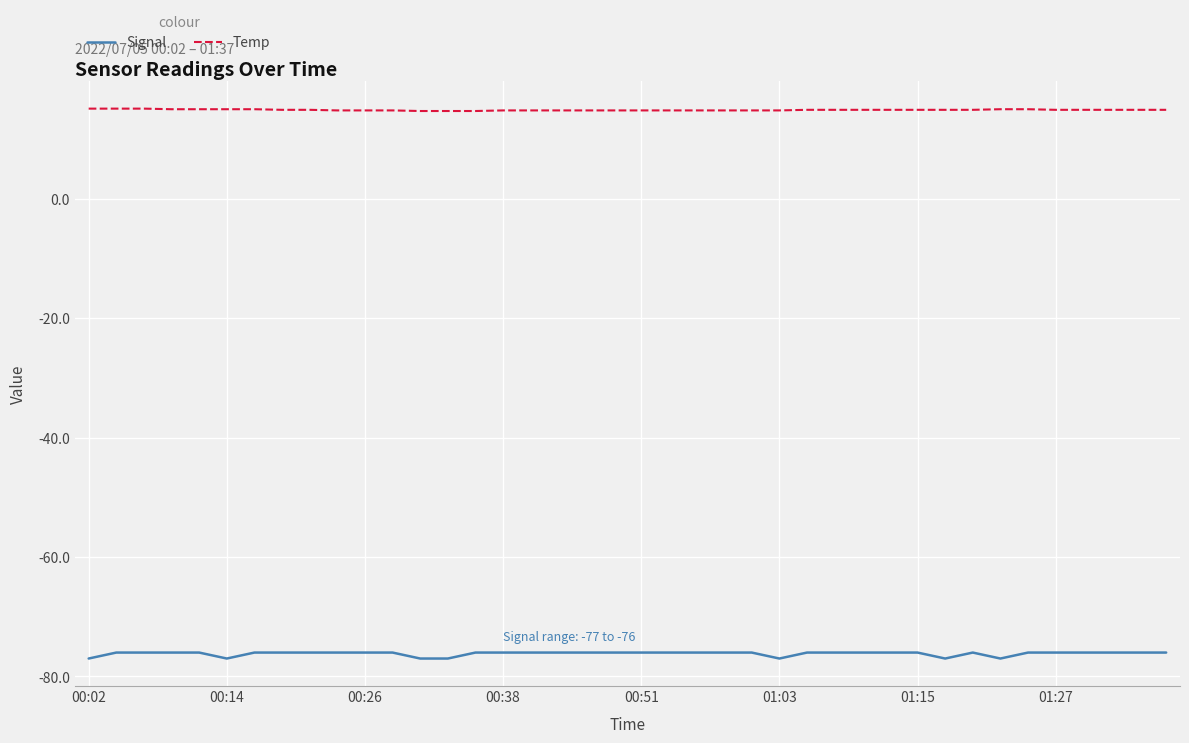

What is the sum of all Temp values?

595.2